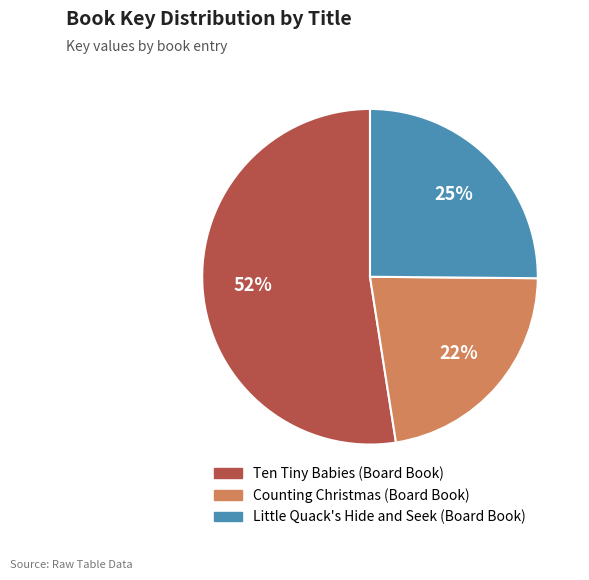

What is the ratio of the value at Little Quack's Hide and Seek (Board Book) to the value at Ten Tiny Babies (Board Book)?

0.5